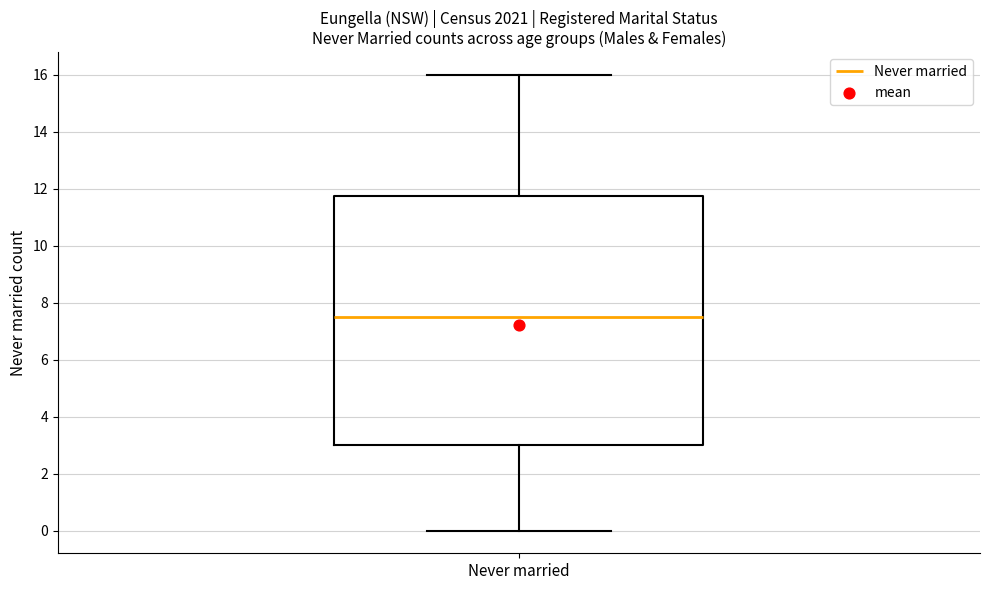

Read this box plot against the y-axis: the position of the median line, the range covered by the box, and the ends of both whiskers. The values are not printed on the chart, so give them approximately, as read against the axis.

median 7.6, box 3.0 to 11.8, whiskers 0.0 to 16.0